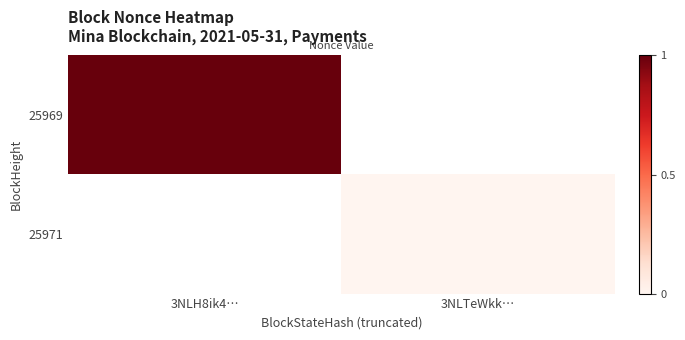

How many data points does each series have?

2